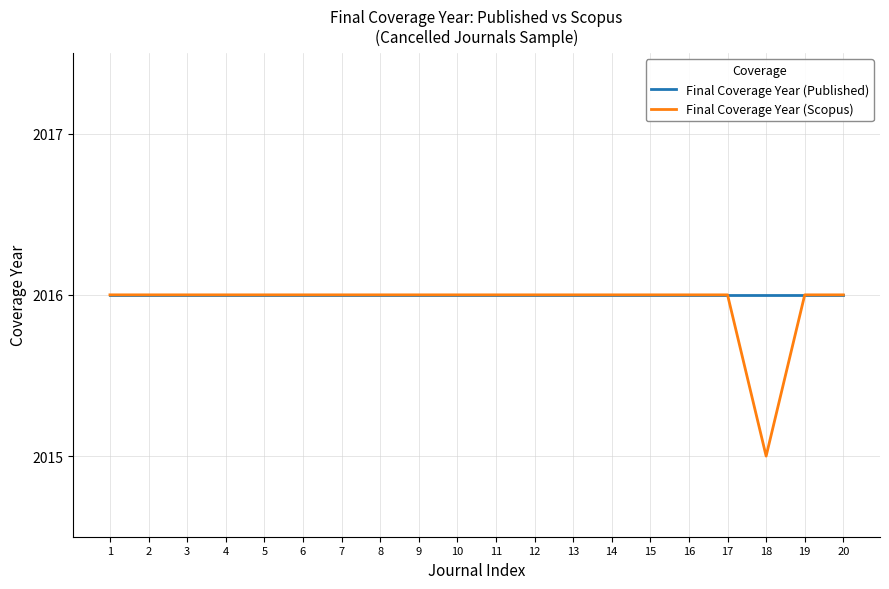

Between 15 and 18, which series saw the biggest shift?

Final Coverage Year (Scopus)